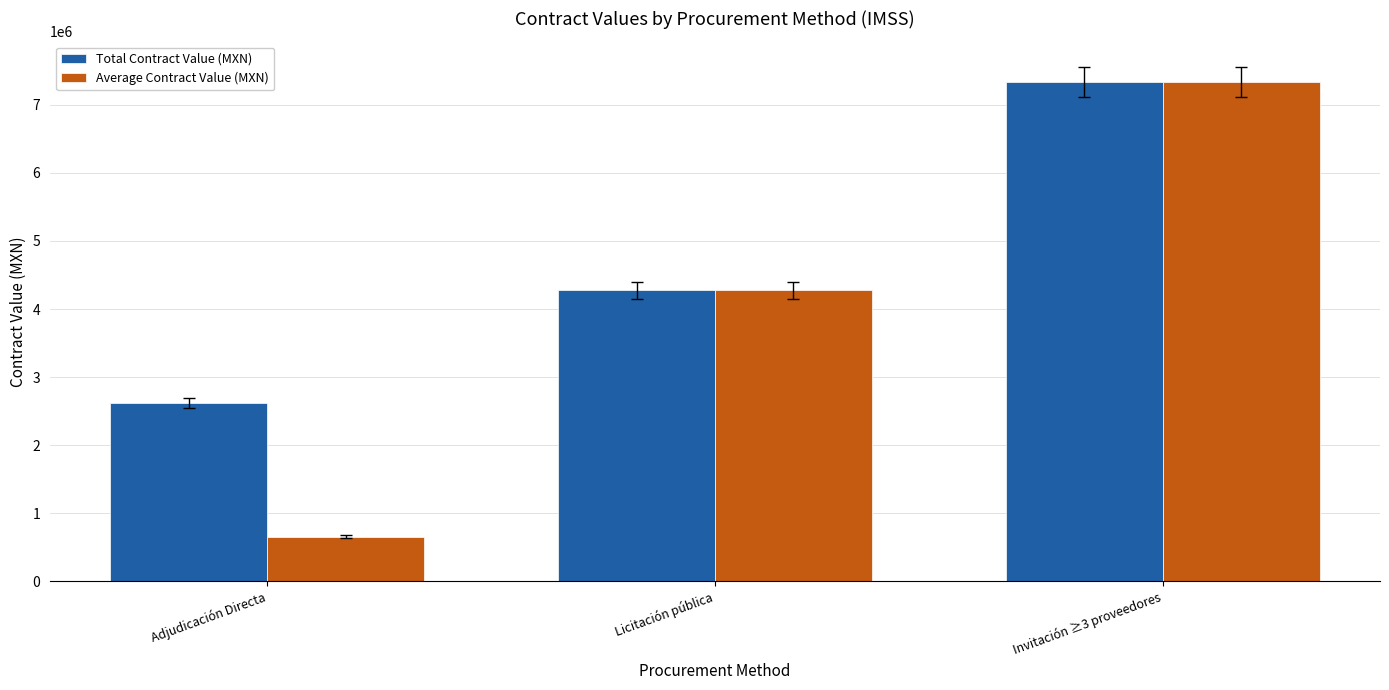

What is the value of the Average Contract Value (MXN) bar at the 3rd from the left?

7336226.1